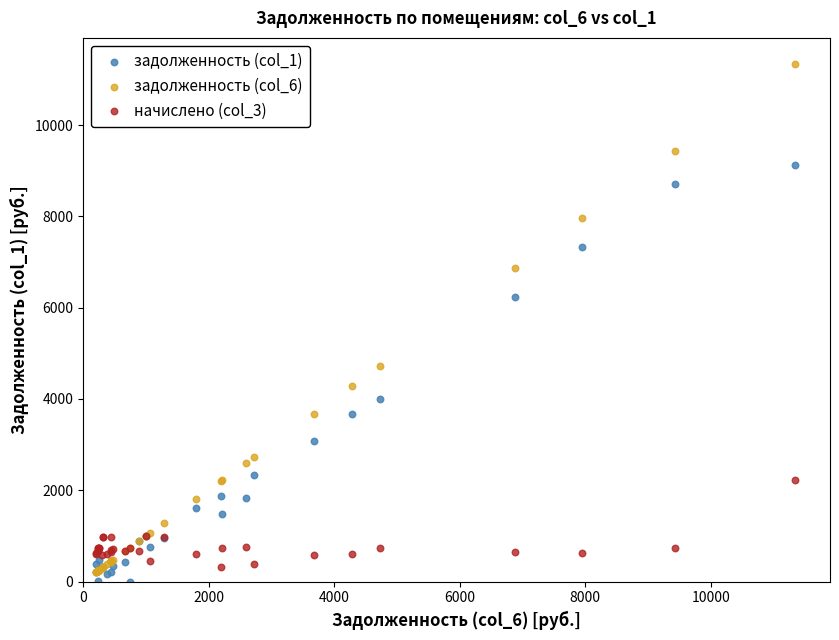

Across all series, what Y value is closest to 5670?

6224.0